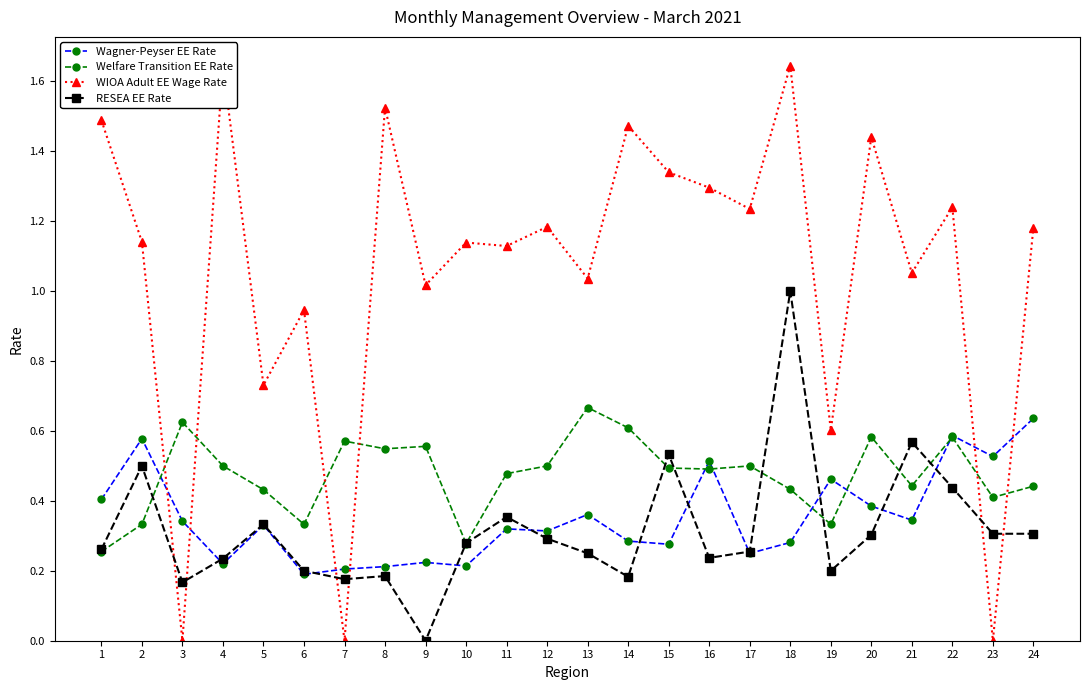

How many intersections are there between WIOA Adult EE Wage Rate and Wagner-Peyser EE Rate?

6